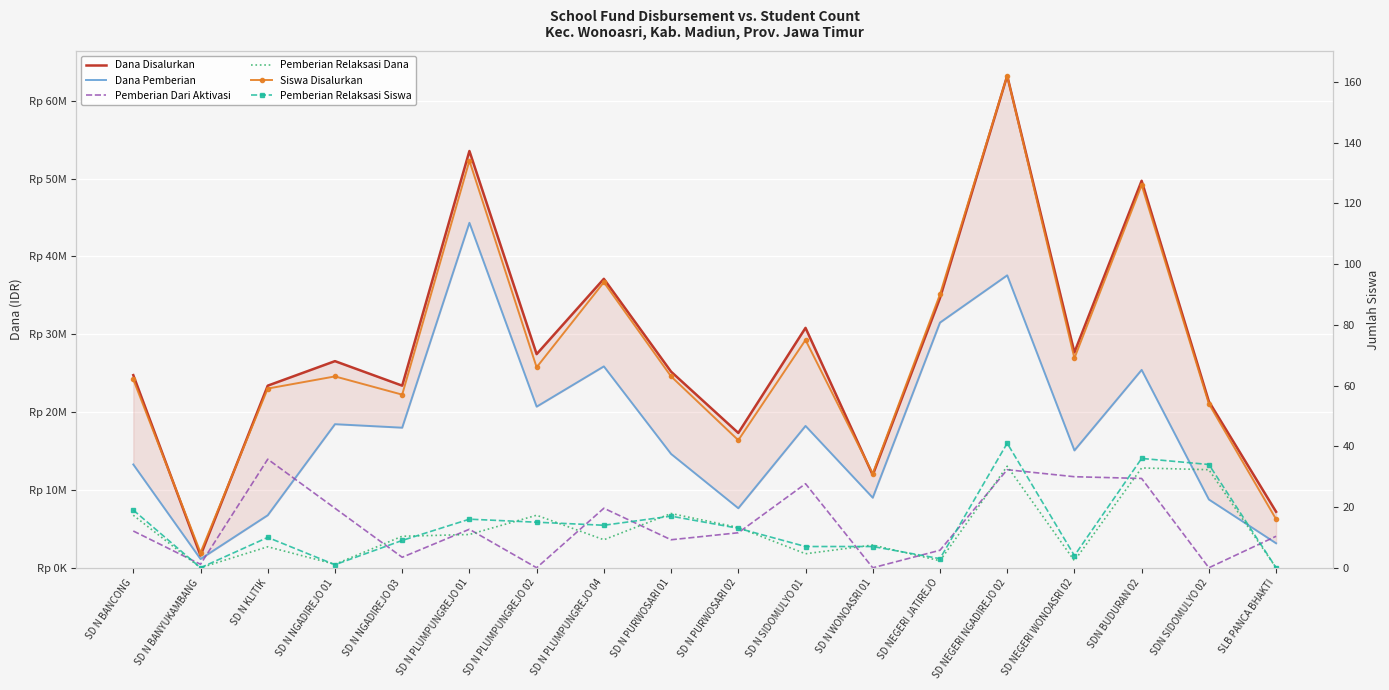

After their last crossing, which series has the higher values: Siswa Disalurkan or Pemberian Dari Aktivasi?

Pemberian Dari Aktivasi